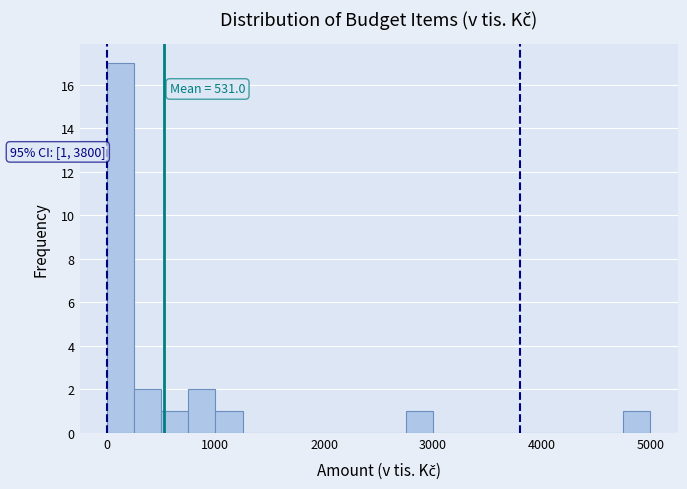

Read against the x-axis, roughly where is the centre of the tallest bar?

100